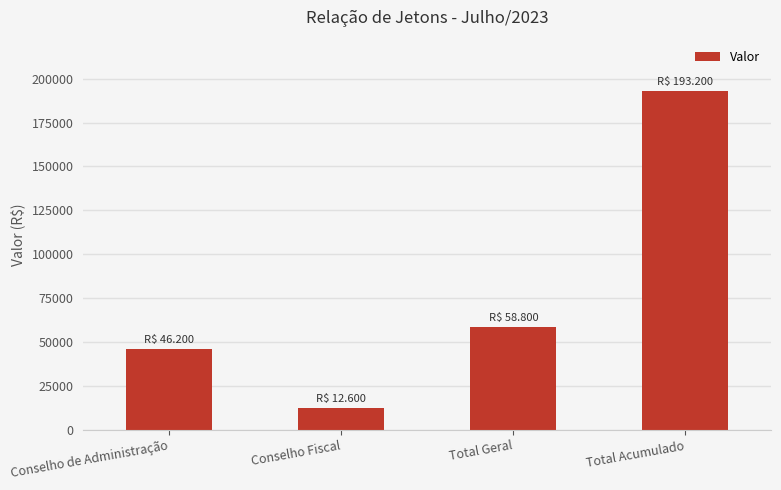

What is the difference between the values at Total Geral and Conselho de Administração?

12600